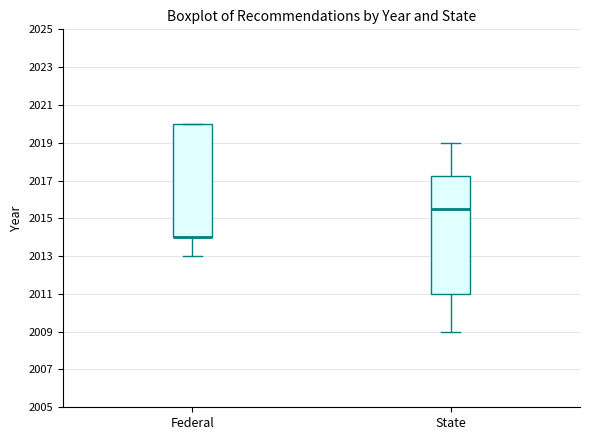

Where does the lower whisker of the box for State end on the y-axis? The values are not printed on the chart, so give them approximately, as read against the axis.

2009.0